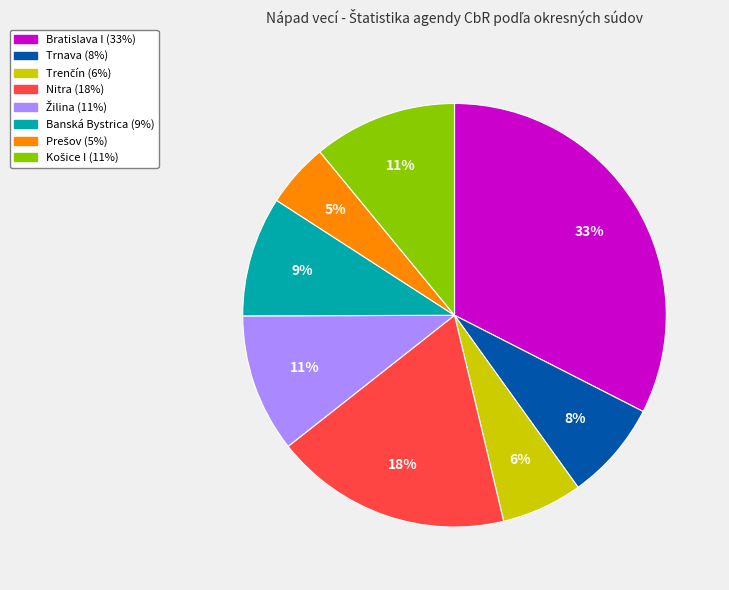

Which slice is the largest?

Bratislava I